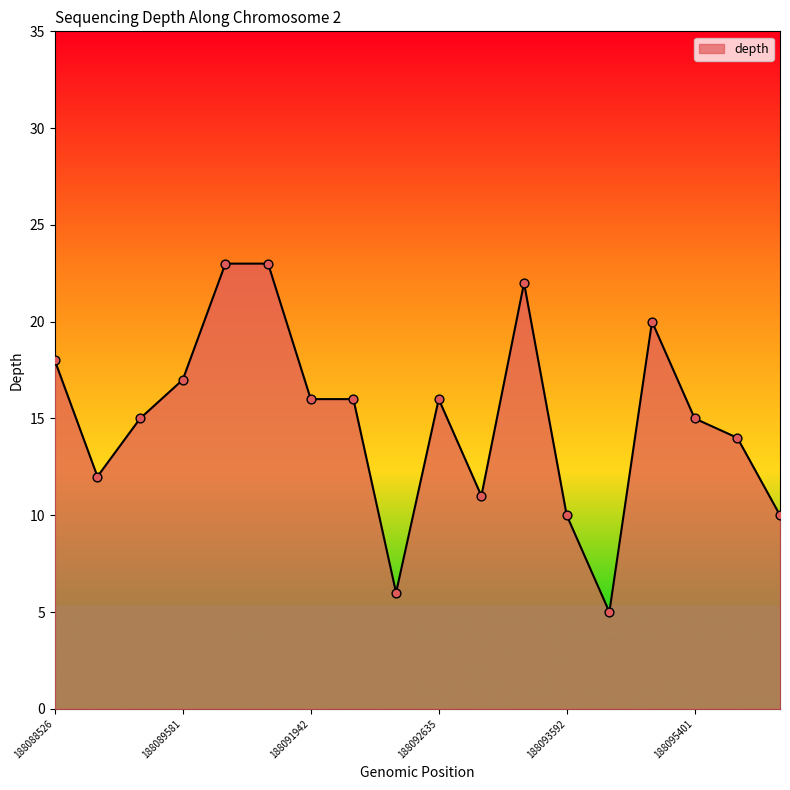

What is the smallest value displayed?

5